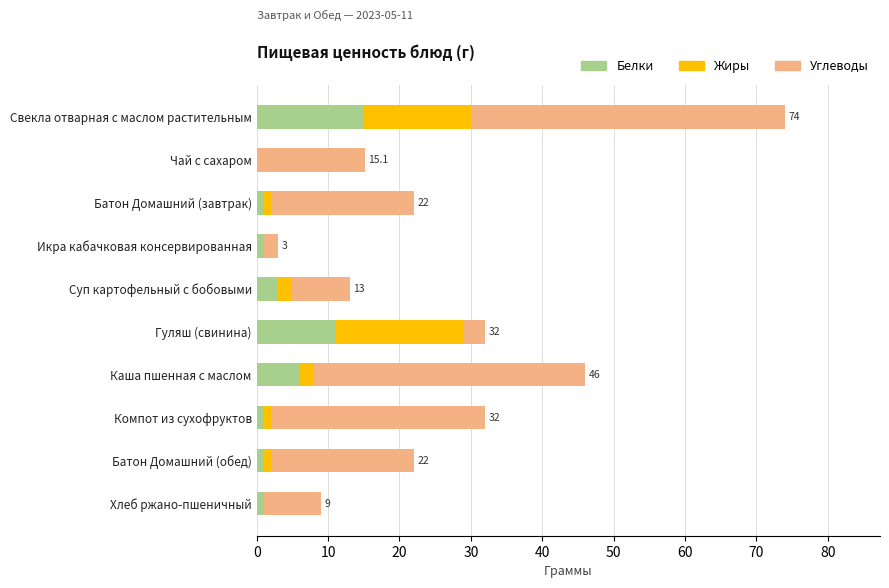

What is the average value of the Белки series?

4.0